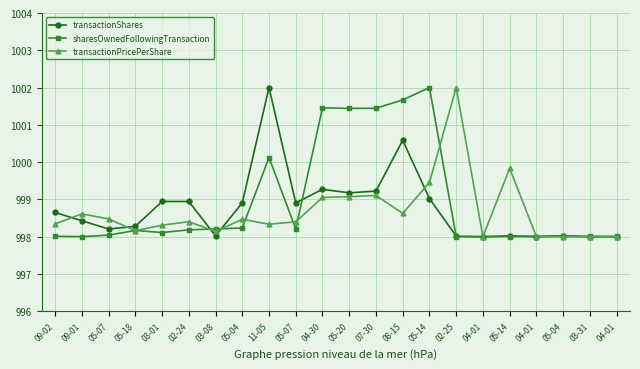

Reading left to right, extract all data points from this chart.

transactionShares: 998.7	998.4	998.2	998.3	998.9	998.9	998.0	998.9	1002.0	998.9	999.3	999.2	999.2	1000.6	999.0	998.0	998.0	998.0	998.0	998.0	998.0	998.0
sharesOwnedFollowingTransaction: 998.0	998.0	998.0	998.2	998.1	998.2	998.2	998.2	1000.1	998.2	1001.5	1001.4	1001.4	1001.7	1002.0	998.0	998.0	998.0	998.0	998.0	998.0	998.0
transactionPricePerShare: 998.3	998.6	998.5	998.2	998.3	998.4	998.1	998.5	998.3	998.4	999.1	999.1	999.1	998.6	999.5	1002.0	998.0	999.8	998.0	998.0	998.0	998.0